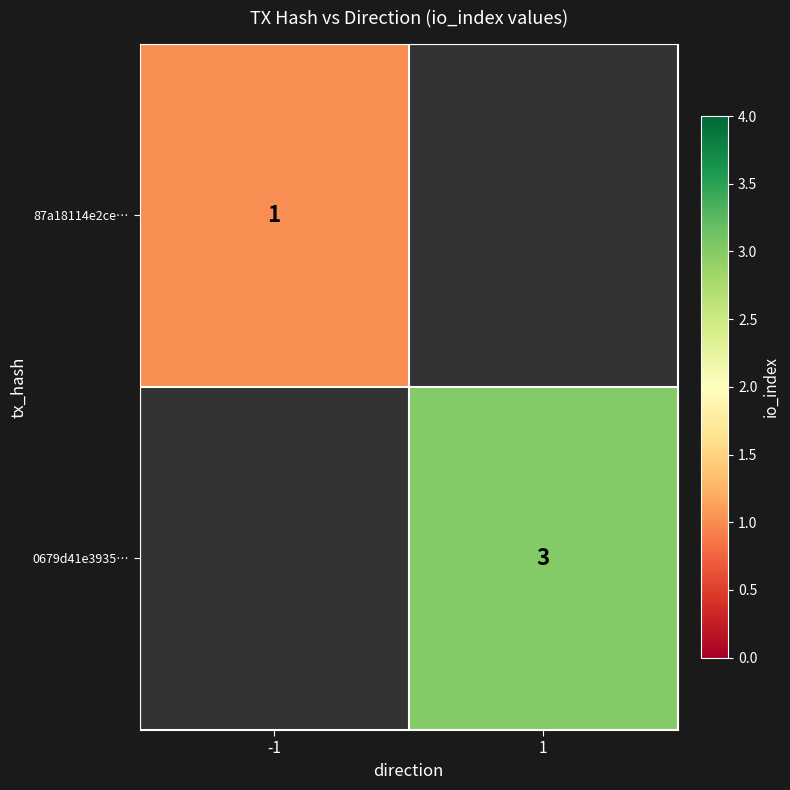

Count the number of categories in the chart.

2